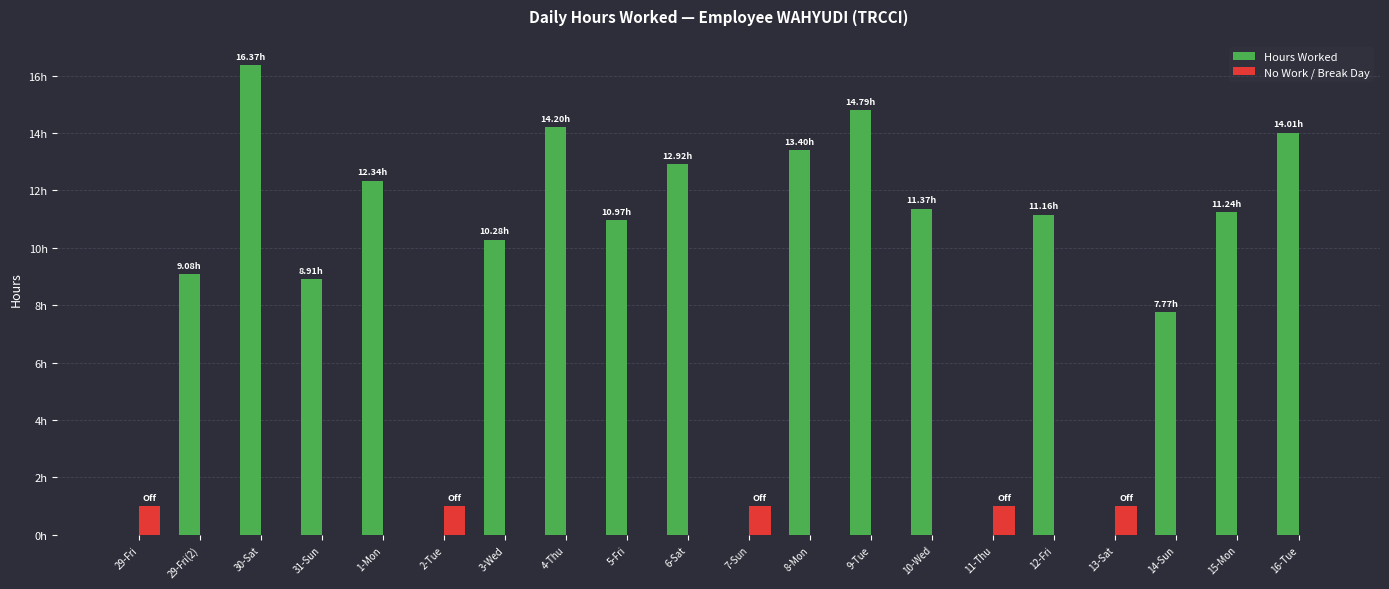

The value of No Work / Break Day at 8-Mon is -0.4. True or false?

False